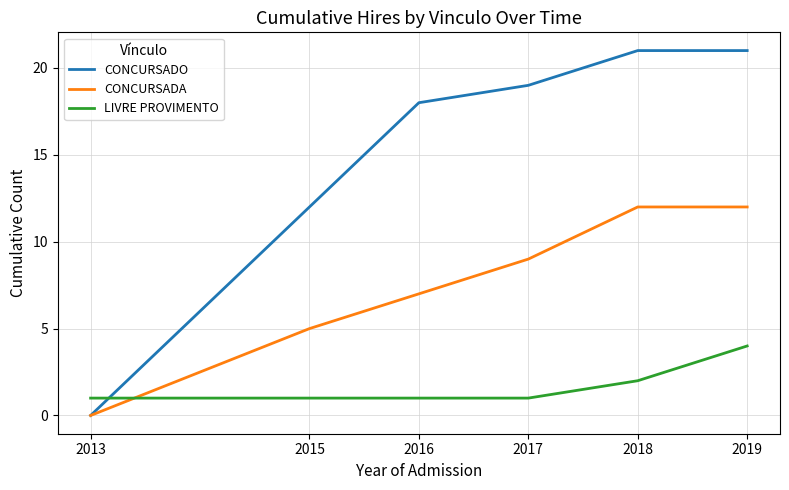

Reading right to left, what are all the values shown in this chart?

CONCURSADO: 21	21	19	18	12	0
CONCURSADA: 12	12	9	7	5	0
LIVRE PROVIMENTO: 4	2	1	1	1	1